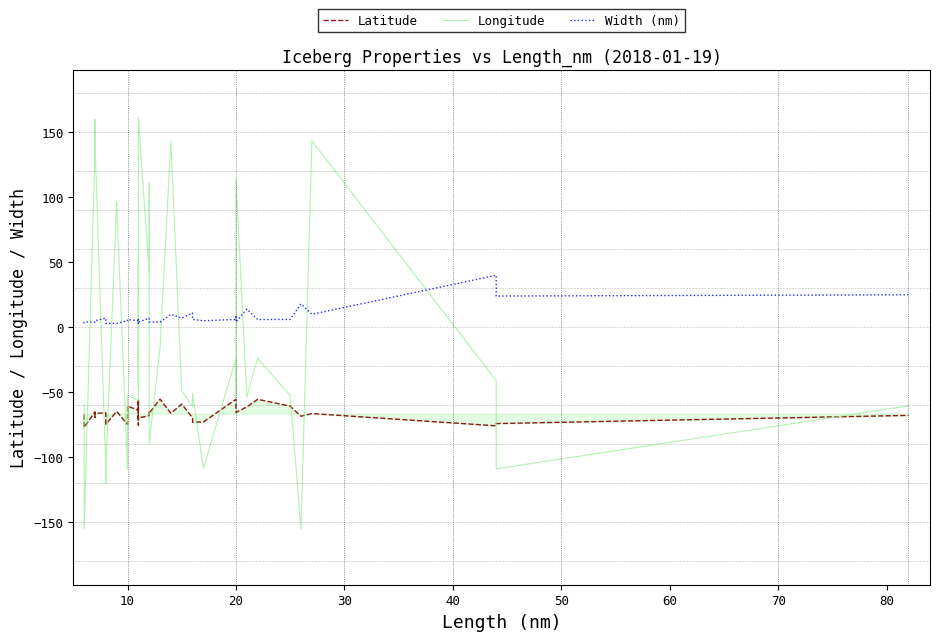

What is the total value across all series at 10?

-228.0